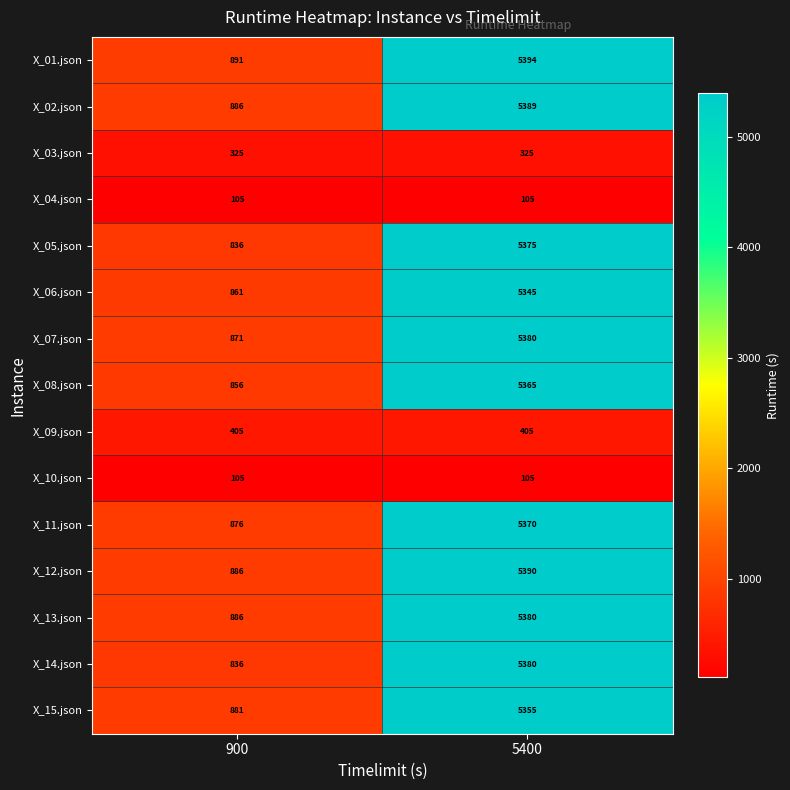

What is the average value of the X_11.json series?

3123